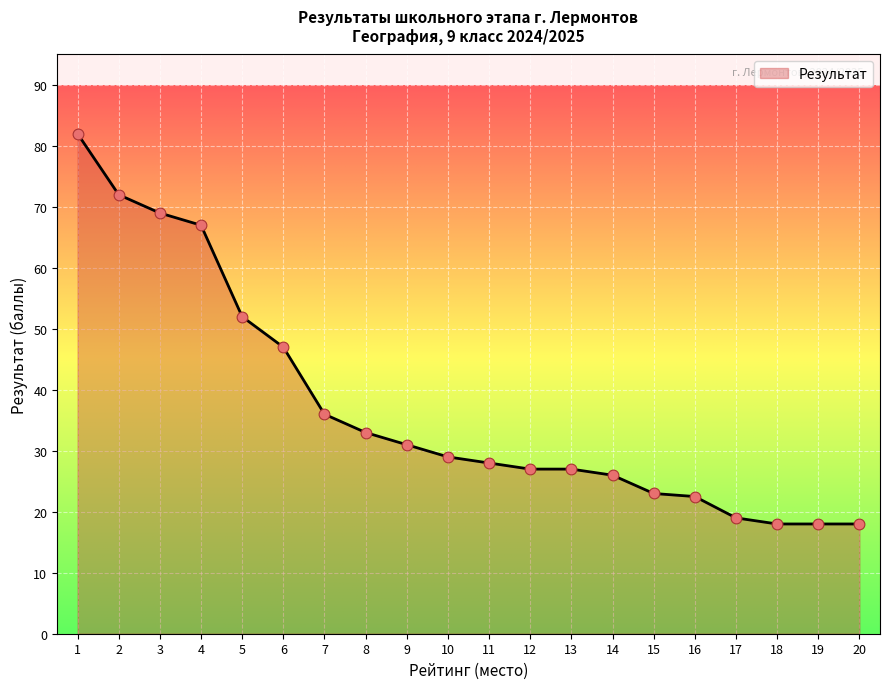

Between 2 and 20, which is larger?

2